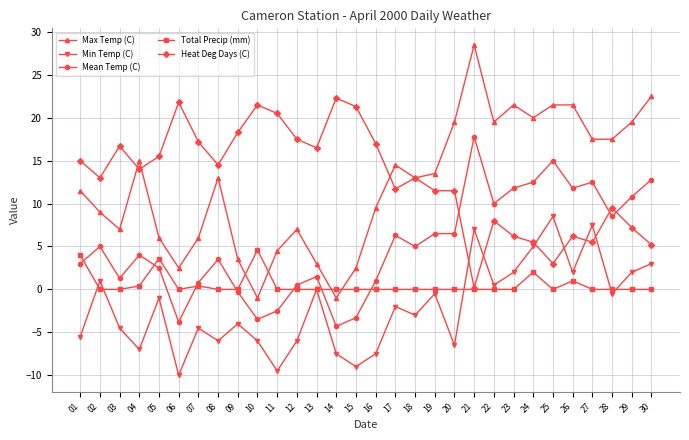

True or false: Heat Deg Days (C) has a value of 5.5 at 24.

True